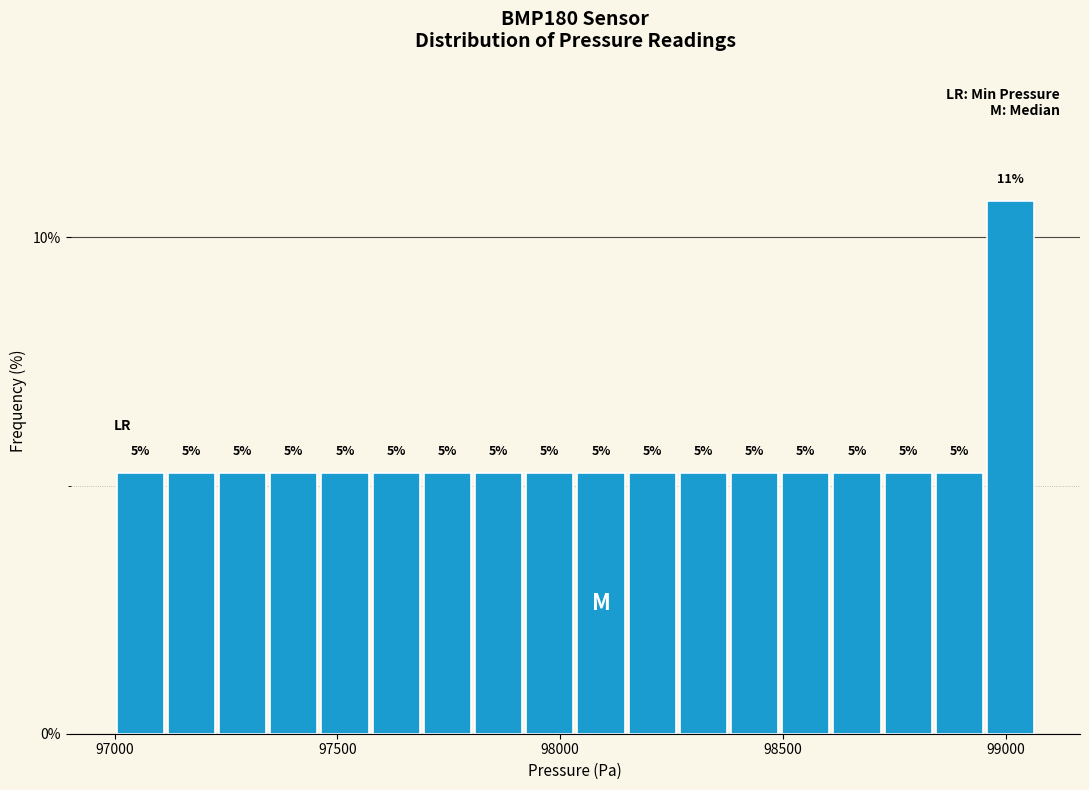

Read against the x-axis, roughly where is the centre of the tallest bar?

99000